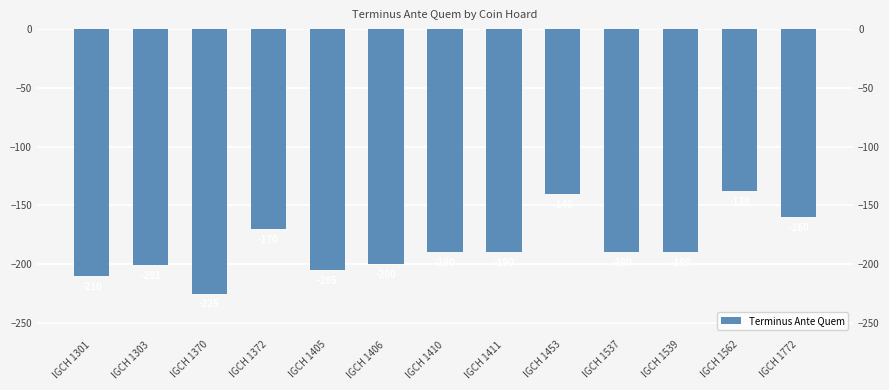

Rank the categories by value from lowest to highest.

IGCH 1370, IGCH 1301, IGCH 1405, IGCH 1303, IGCH 1406, IGCH 1410, IGCH 1411, IGCH 1537, IGCH 1539, IGCH 1372, IGCH 1772, IGCH 1453, IGCH 1562